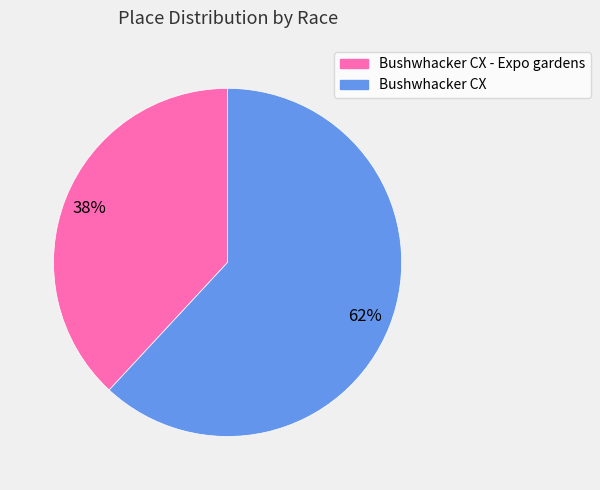

Is there any slice that represents more than half of the pie?

Yes